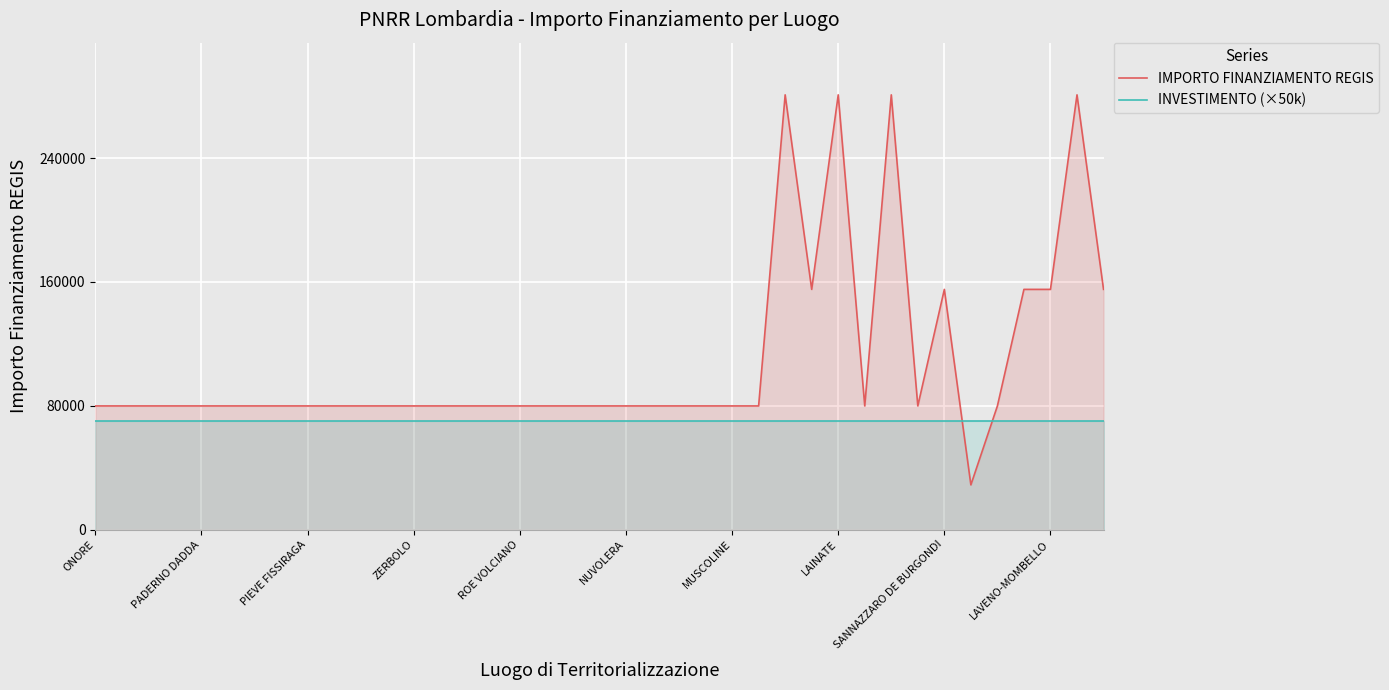

What is the sum of the INVESTIMENTO (×50k) values at 38 and 35?

140000